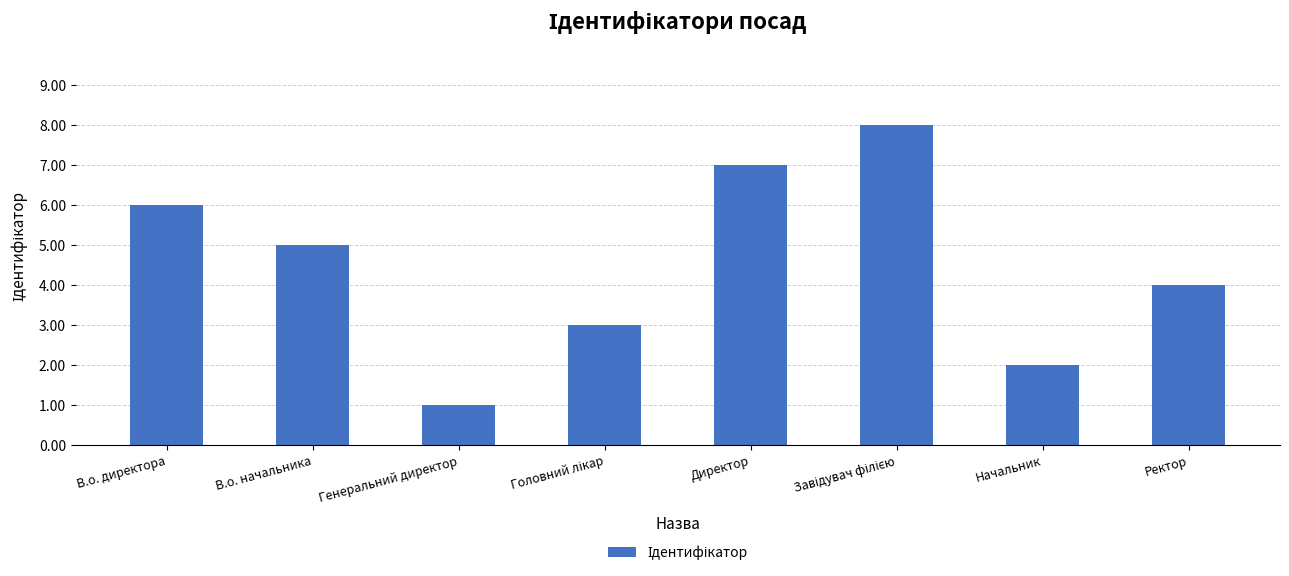

Which has a higher value, В.о. директора or Ректор?

В.о. директора